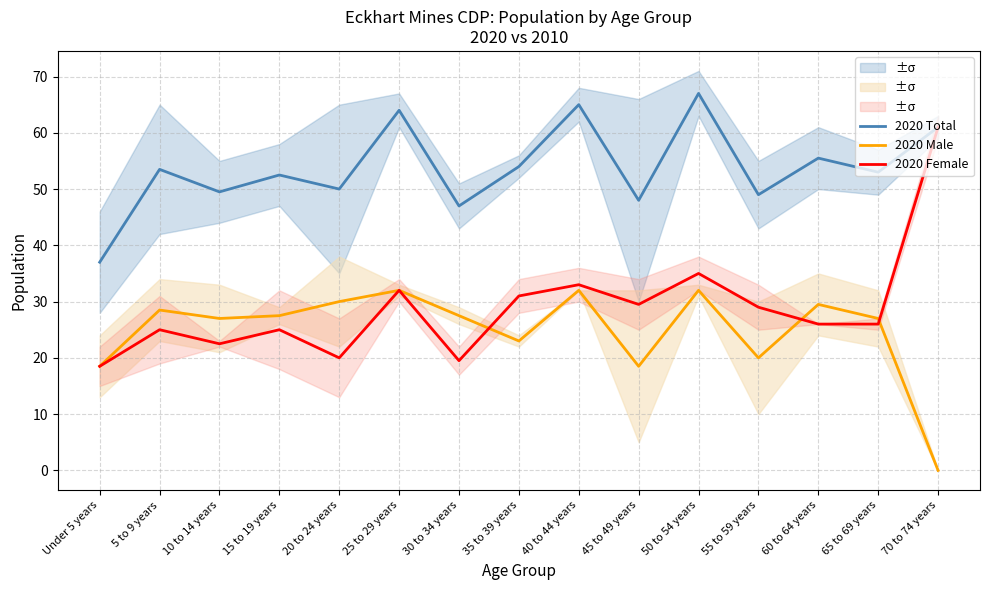

What are all the series names shown in the legend?

2020 Total, 2020 Male, 2020 Female